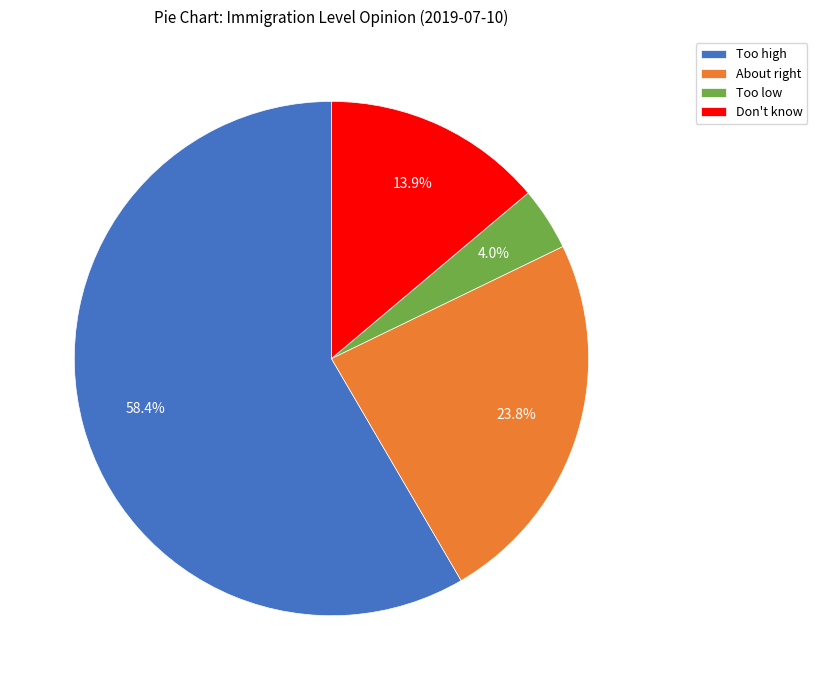

Which category has the biggest portion of the pie?

Too high